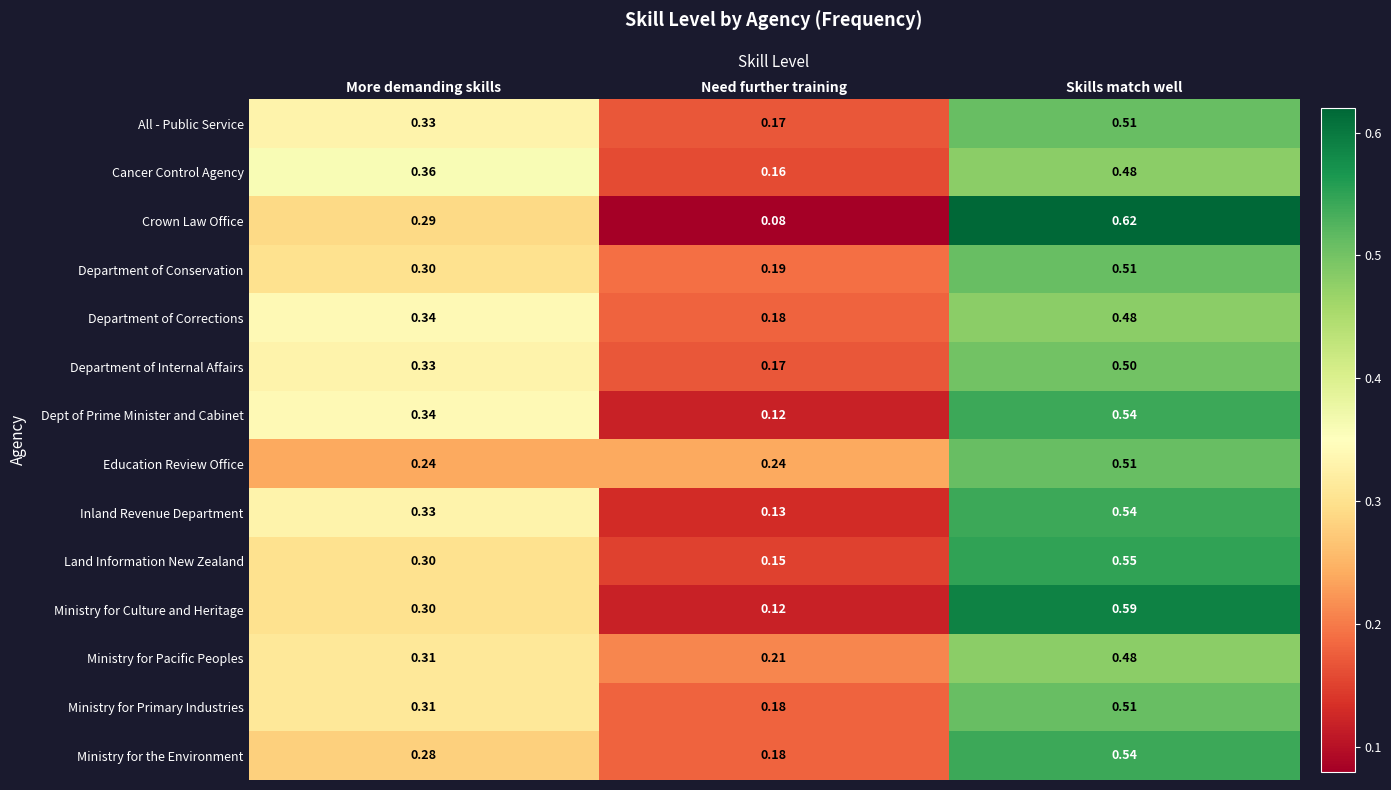

At which label does Dept of Prime Minister and Cabinet reach its minimum?

Need further training